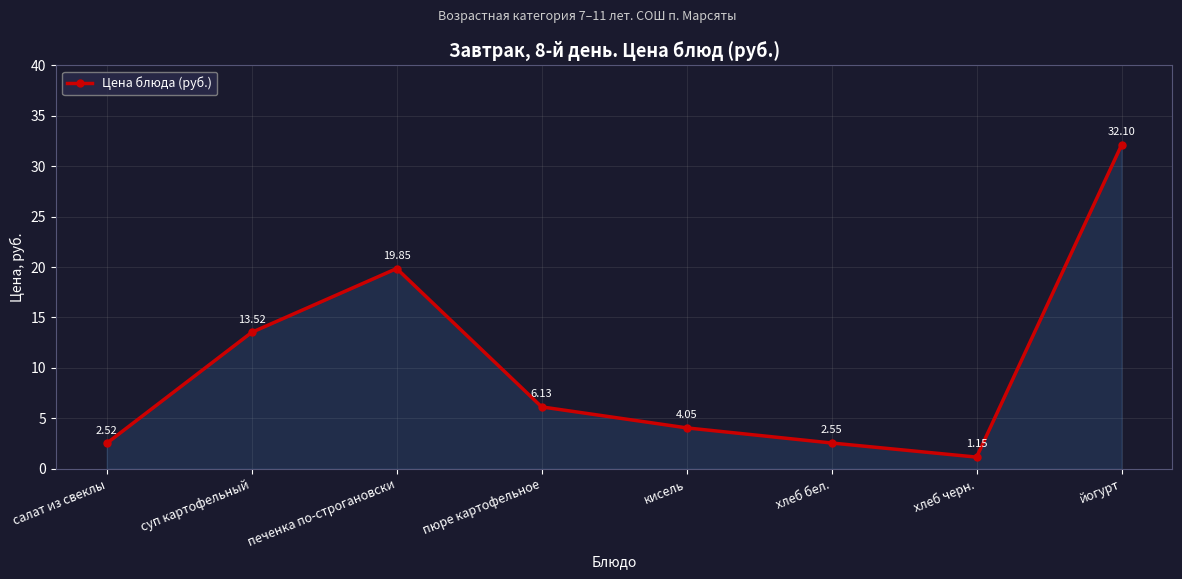

Rank the categories by value from highest to lowest.

йогурт, печенка по-строгановски, суп картофельный, пюре картофельное, кисель, хлеб бел., салат из свеклы, хлеб черн.